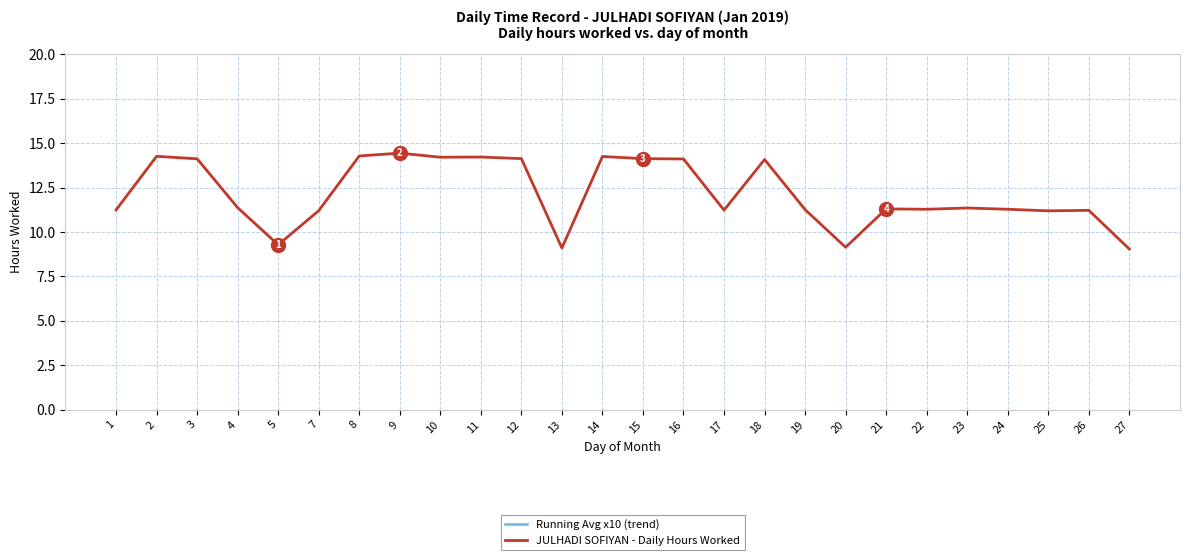

How many values in the Running Avg x10 (trend) series are below 126?

12